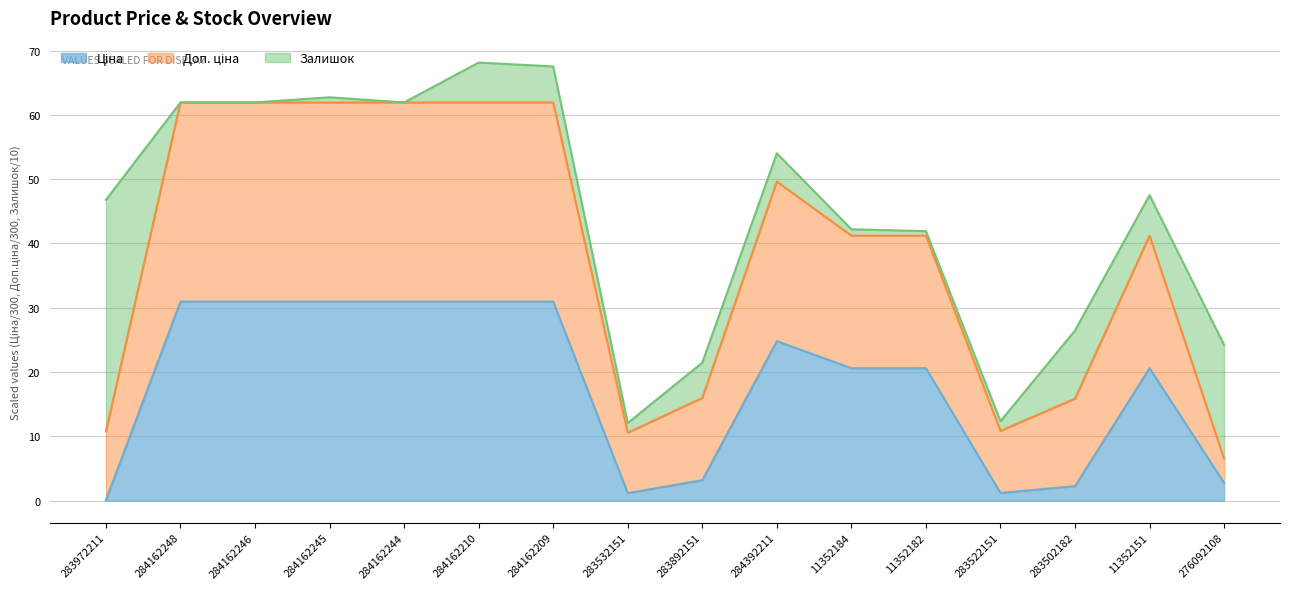

Which series changed the most between 283972211 and 284162248?

Доп. ціна